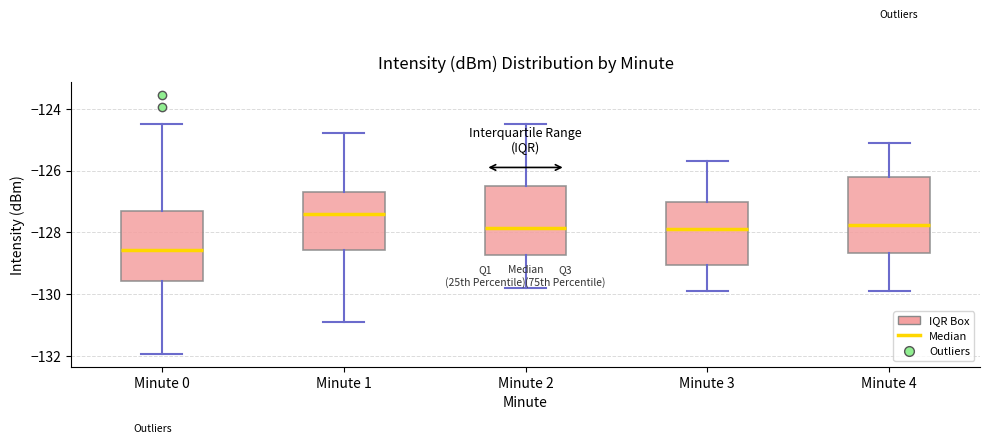

Which box's median line is the highest?

Minute 1